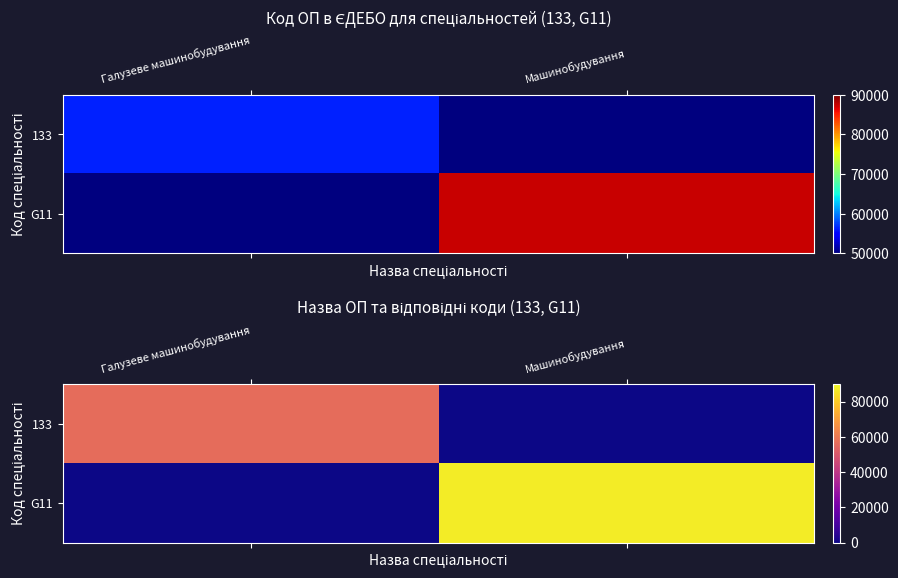

True or false: G11 has a value of 132564 at Машинобудування.

False